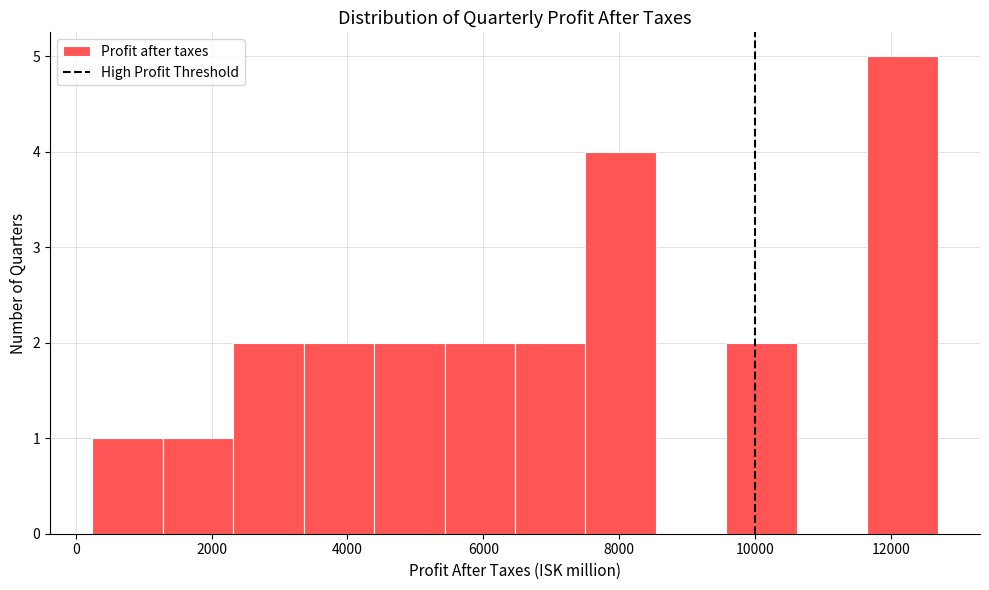

What is the height of the bar covering 4400 to 5400 on the x-axis? Neither the bar edges nor the heights are printed on the chart, so give them approximately, as read against the axes.

2